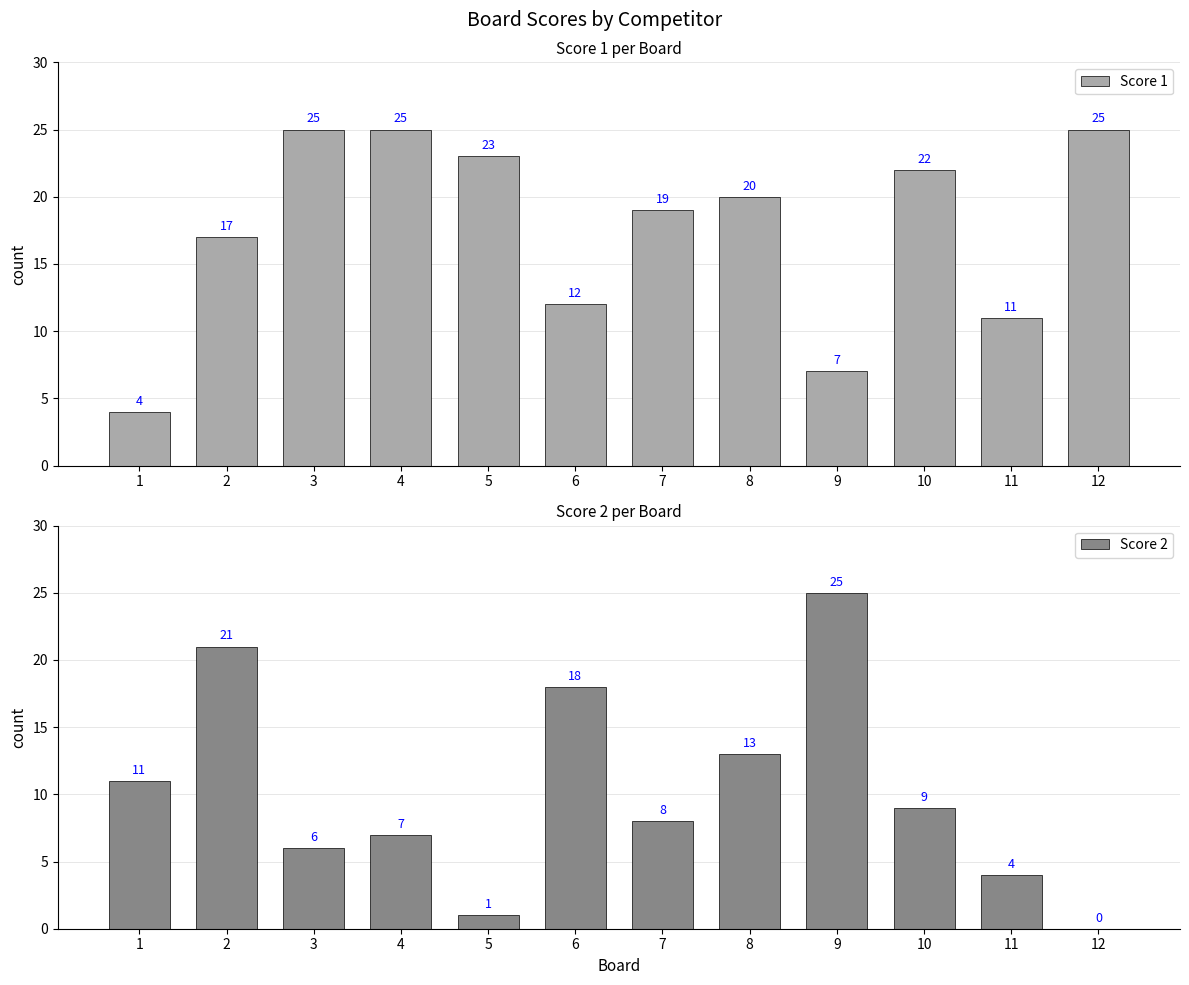

What is the sum of all Score 2 values?

123